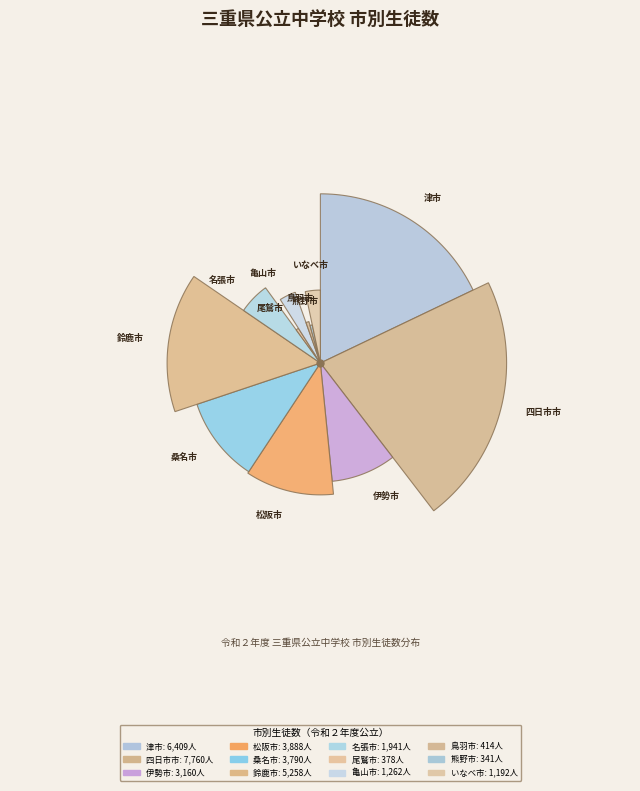

True or false: 鳥羽市 accounts for 13% of the total.

False